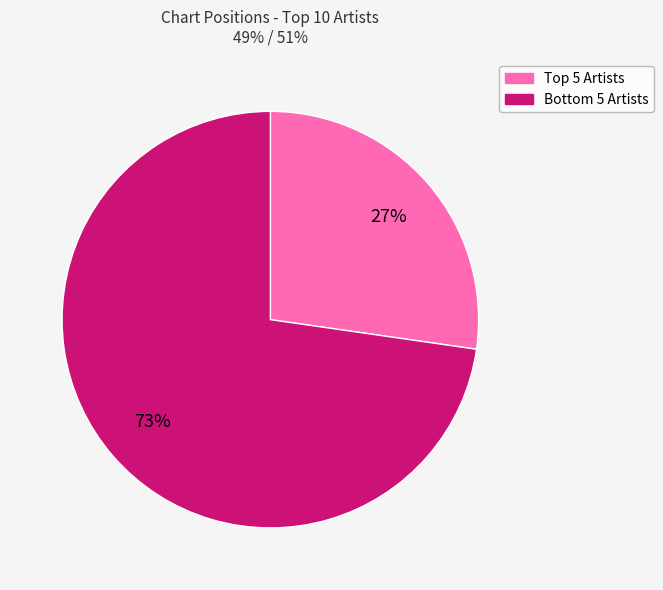

Does any single category account for the majority?

Yes